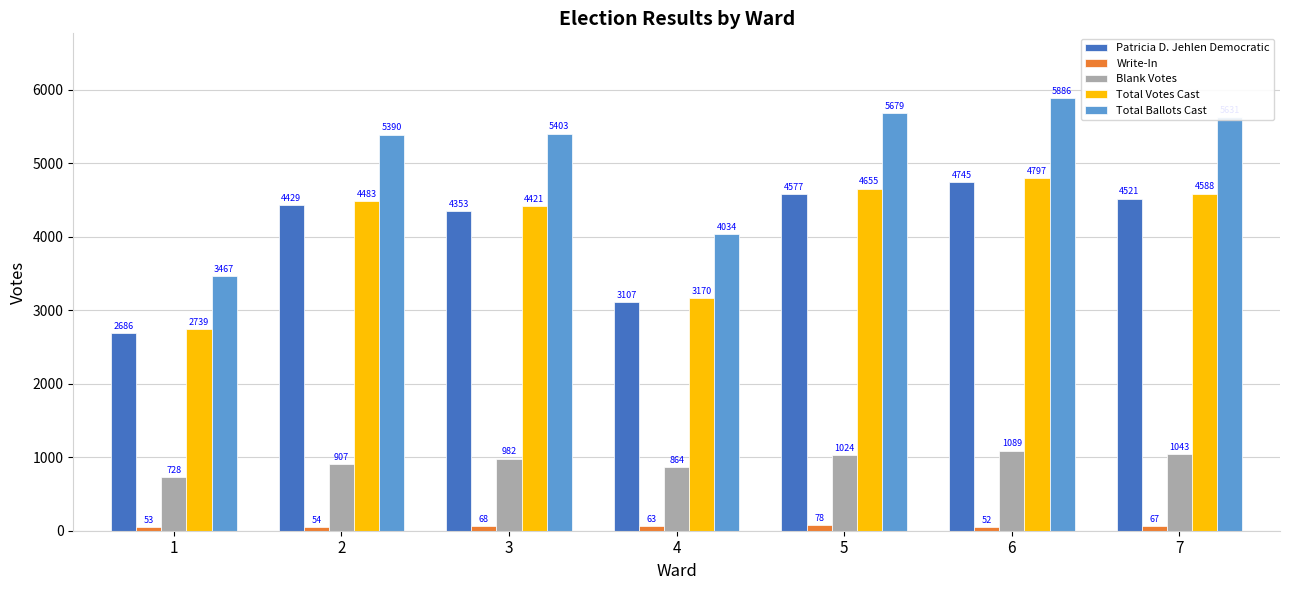

What is the difference between the maximum and second lowest values in the Total Ballots Cast series?

1852